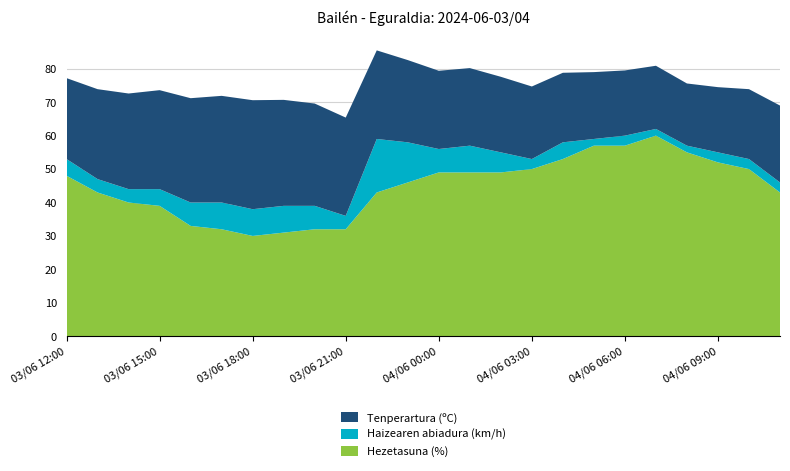

Reading left to right, list all the values displayed in this chart.

Tenperartura (ºC): 24.2	26.9	28.6	29.6	31.2	31.9	32.6	31.7	30.6	29.4	26.5	24.6	23.4	23.2	22.6	21.7	20.8	20.0	19.5	18.9	18.6	19.5	20.9	23.0
Haizearen abiadura (km/h): 5.0	4.0	4.0	5.0	7.0	8.0	8.0	8.0	7.0	4.0	16.0	12.0	7.0	8.0	6.0	3.0	5.0	2.0	3.0	2.0	2.0	3.0	3.0	3.0
Hezetasuna (%): 48.0	43.0	40.0	39.0	33.0	32.0	30.0	31.0	32.0	32.0	43.0	46.0	49.0	49.0	49.0	50.0	53.0	57.0	57.0	60.0	55.0	52.0	50.0	43.0